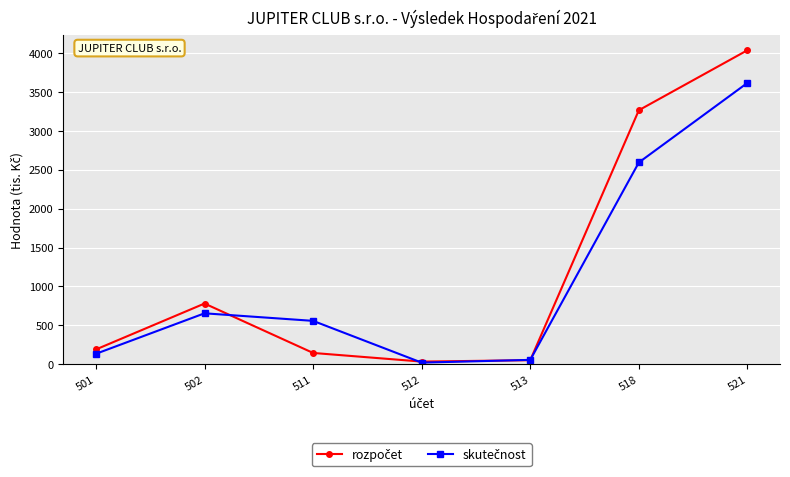

At which category is the sum across all series the highest?

521